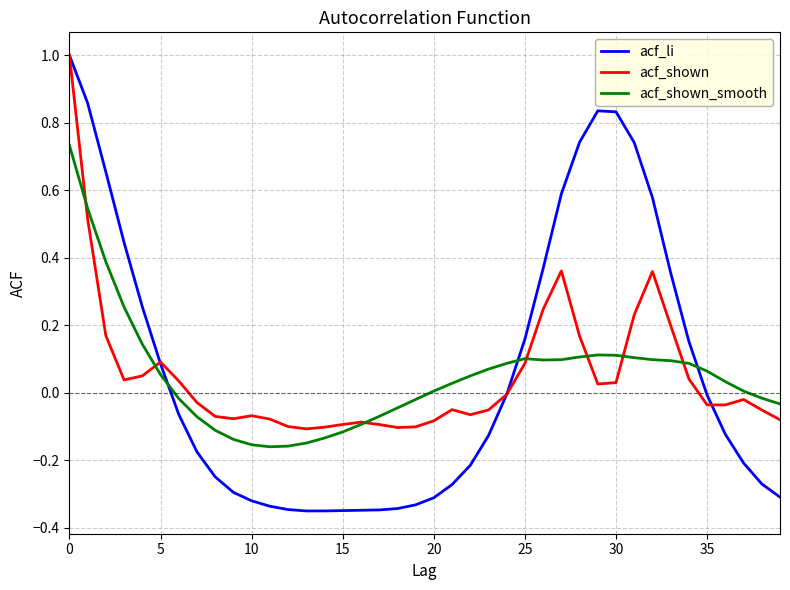

What is the sum of all acf_li values?

2.6